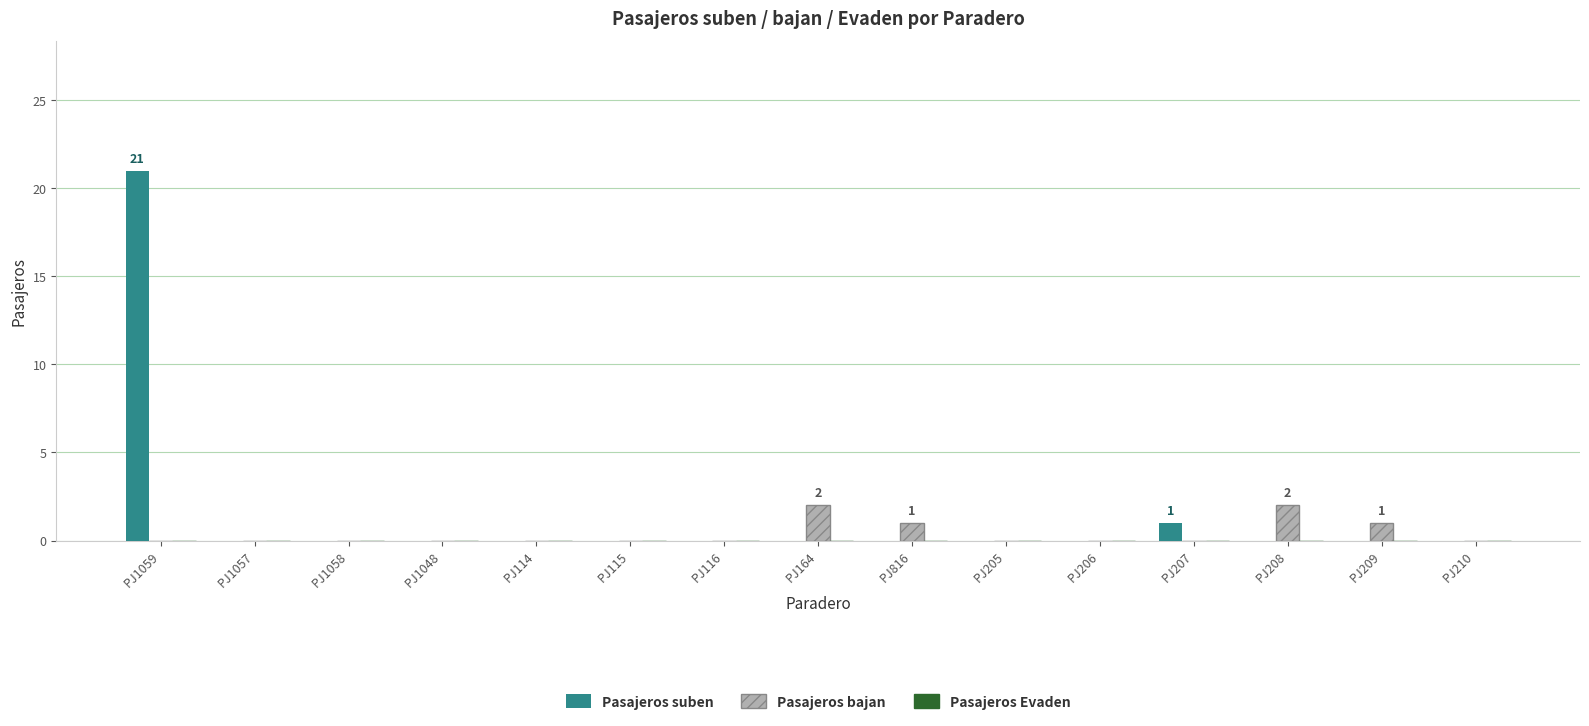

What is the sum of the Pasajeros bajan values at PJ164 and PJ114?

2